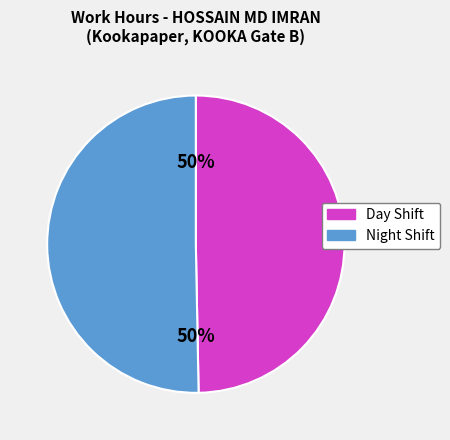

The Day Shift slice represents 36% of the pie. True or false?

False